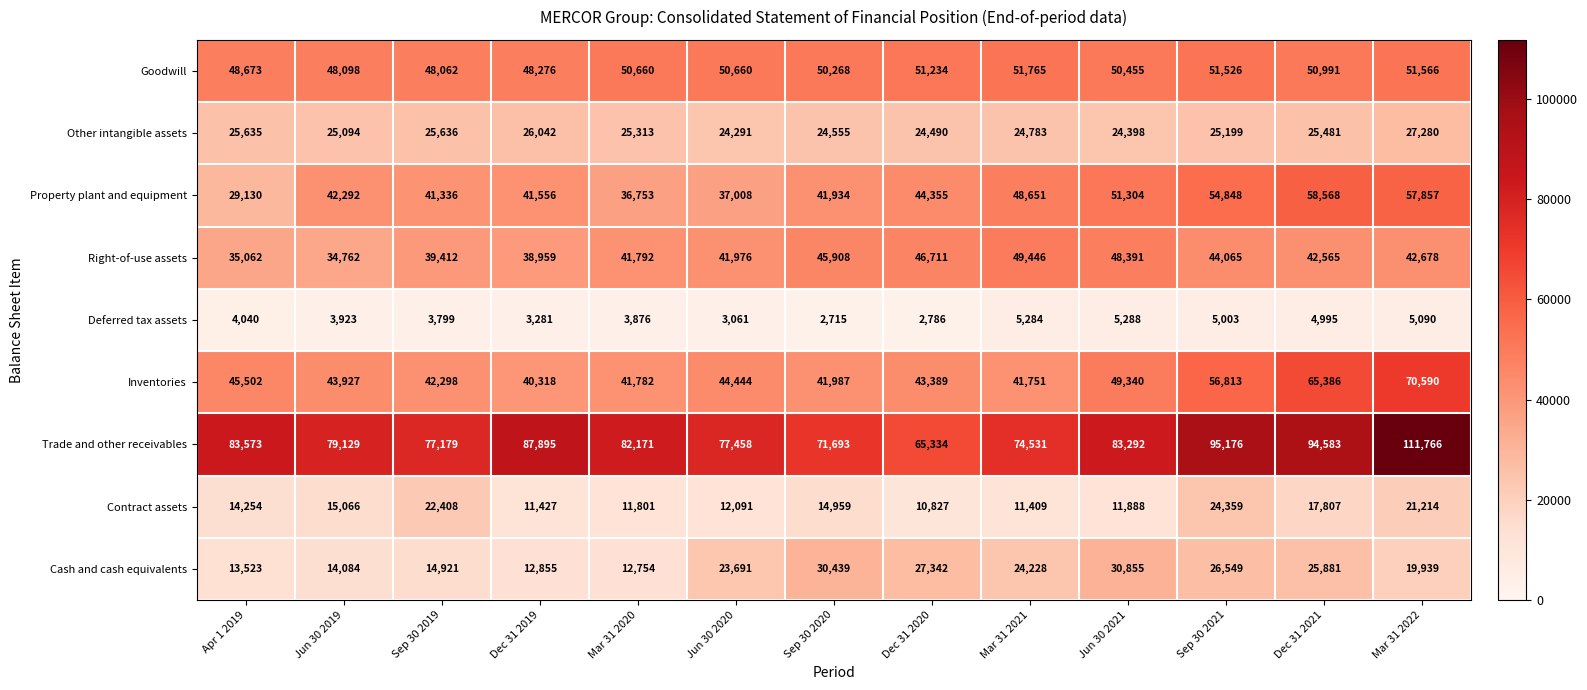

Rank the categories by Right-of-use assets value from lowest to highest.

Jun 30 2019, Apr 1 2019, Dec 31 2019, Sep 30 2019, Mar 31 2020, Jun 30 2020, Dec 31 2021, Mar 31 2022, Sep 30 2021, Sep 30 2020, Dec 31 2020, Jun 30 2021, Mar 31 2021